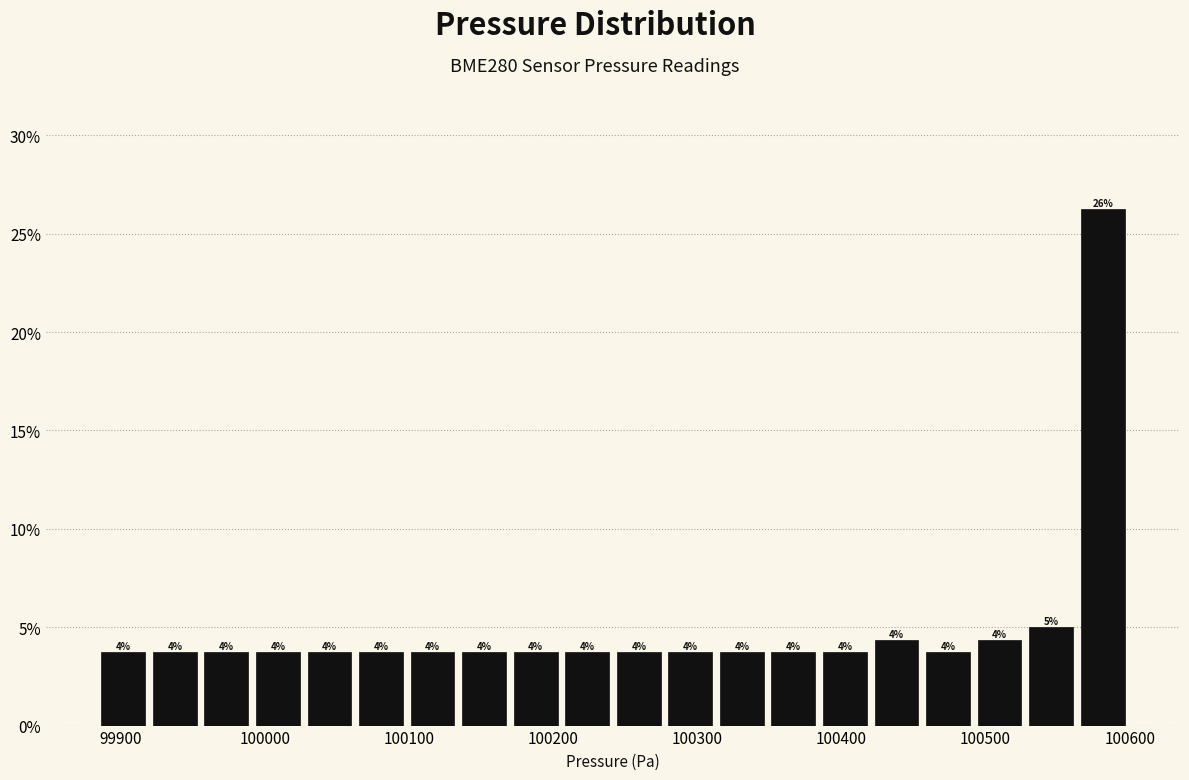

Read against the x-axis, roughly where is the centre of the tallest bar?

100580